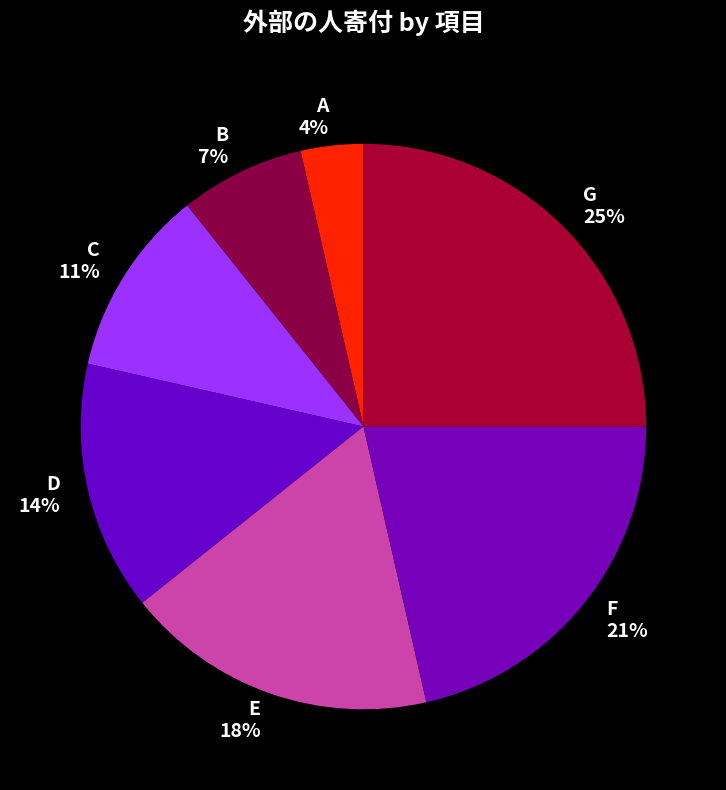

To the nearest percent, what is the difference between the largest and smallest slice percentages?

21%